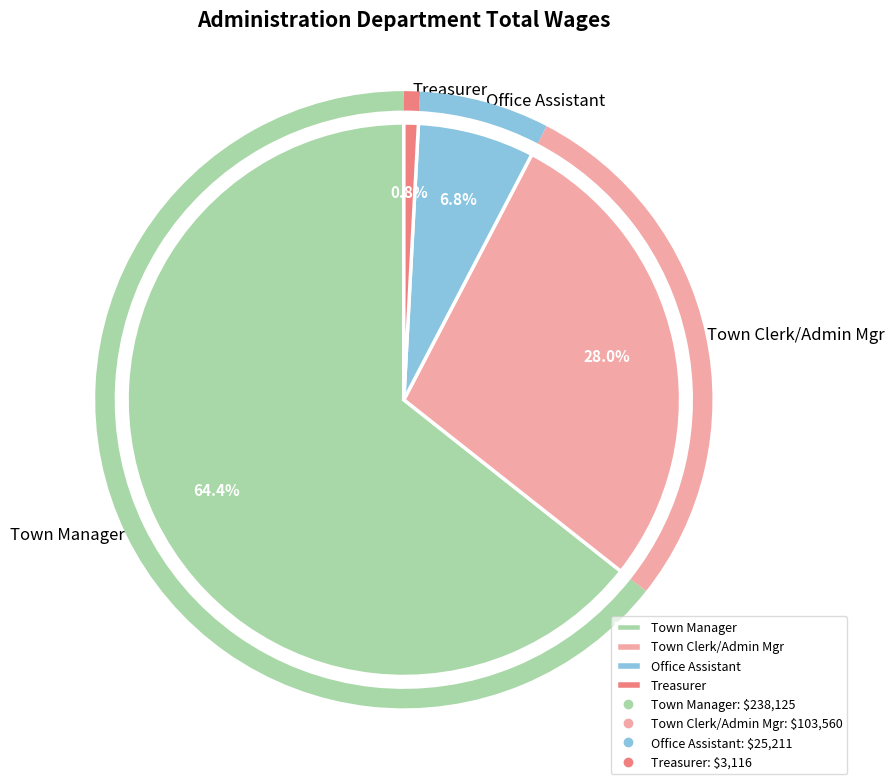

Rank the categories by value from highest to lowest.

Town Manager, Town Clerk/Admin Mgr, Office Assistant, Treasurer